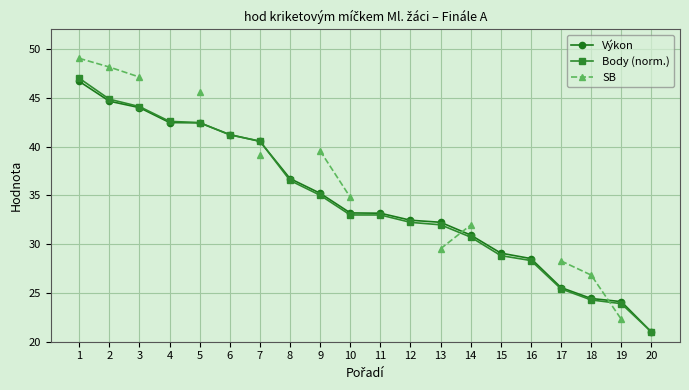

What is the difference between the second highest and second lowest values in the Body (norm.) series?

21.0